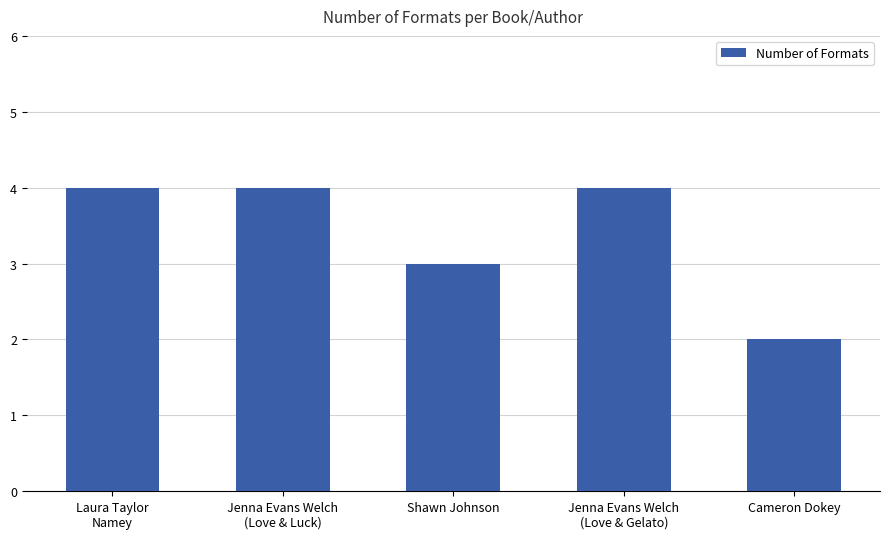

What is the maximum value shown in the chart?

4